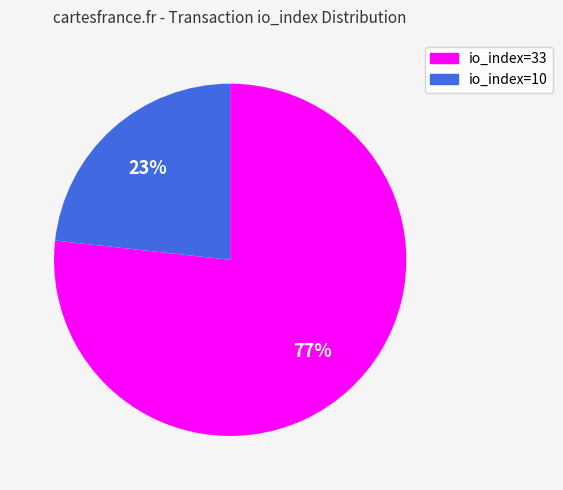

What is the ratio of the value at io_index=10 to the value at io_index=33?

0.3